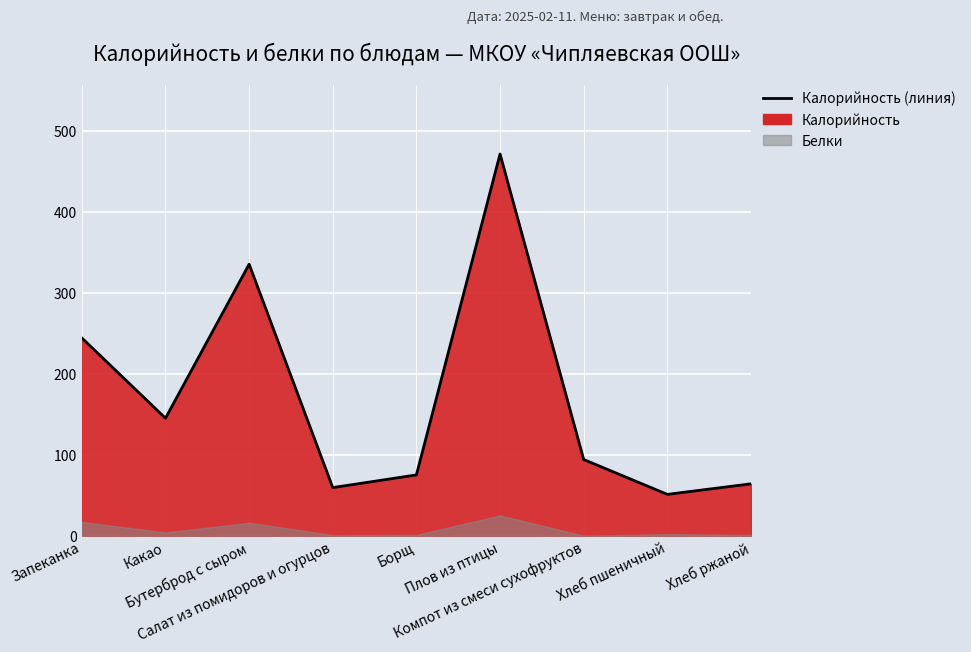

Reading left to right, what are all the values shown in this chart?

Запеканка=244.0	Какао=145.0	Бутерброд с сыром=335.0	Салат из помидоров и огурцов=59.4	Борщ=75.0	Плов из птицы=471.0	Компот из смеси сухофруктов=94.0	Хлеб пшеничный=51.0	Хлеб ржаной=64.0